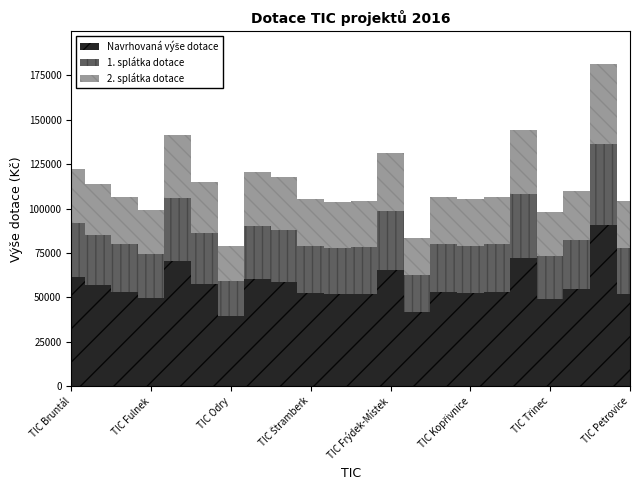

True or false: Navrhovaná výše dotace has a value of 16104 at TIC Bruntál.

False